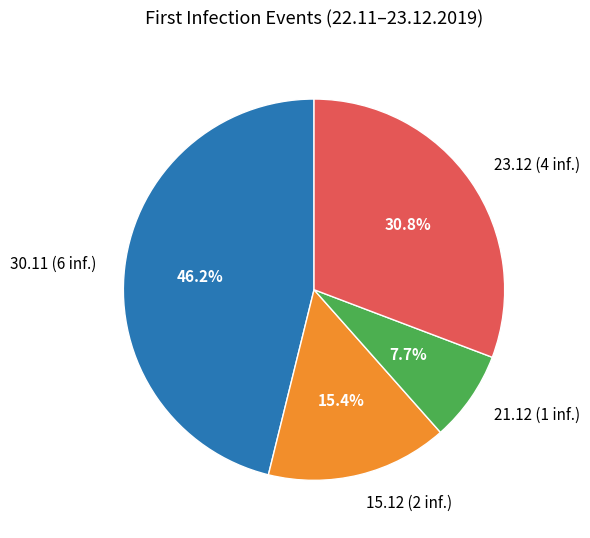

What percentage is the 23.12 slice, to the nearest percent?

31%